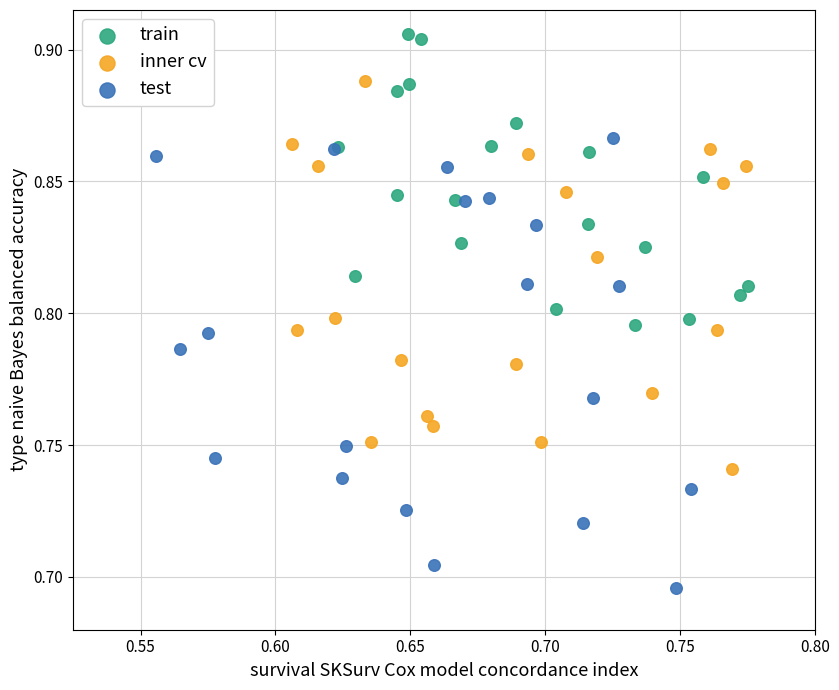

Which series reaches the maximum Y coordinate?

train